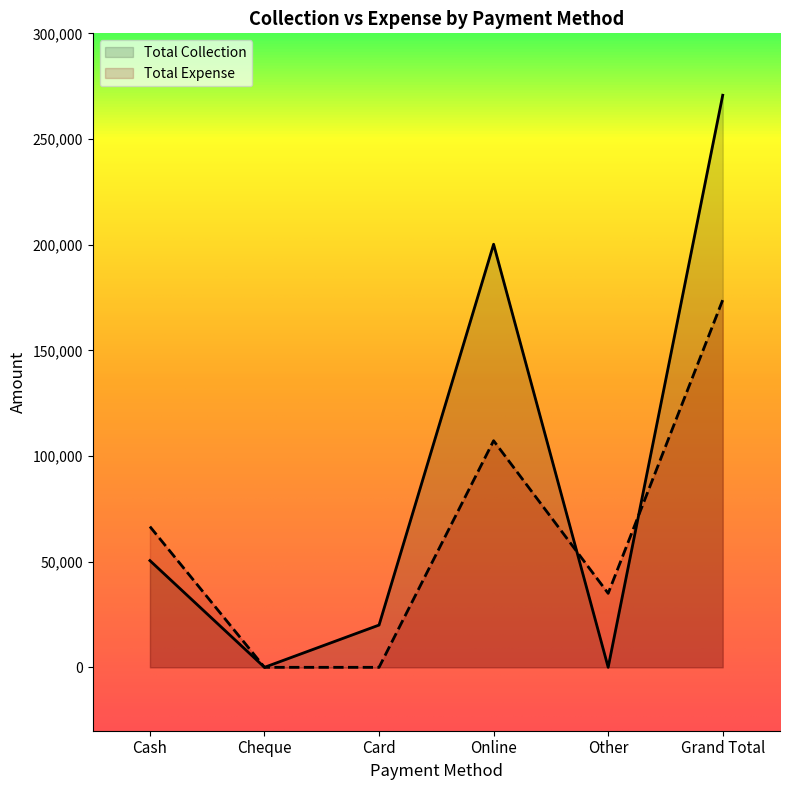

At which category does the chart reach its peak across all series?

Grand Total